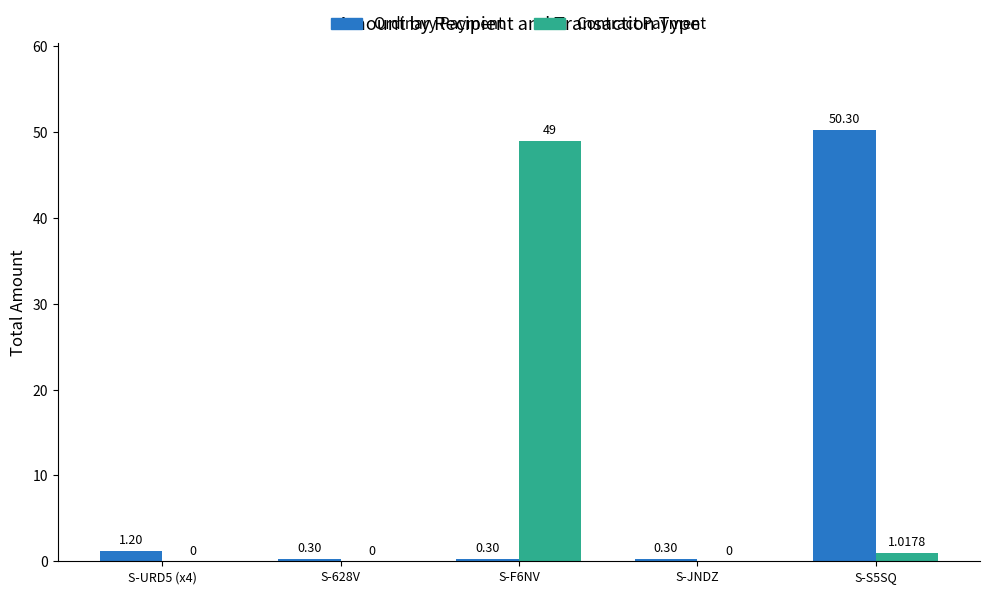

At which category is the sum across all series the highest?

S-S5SQ